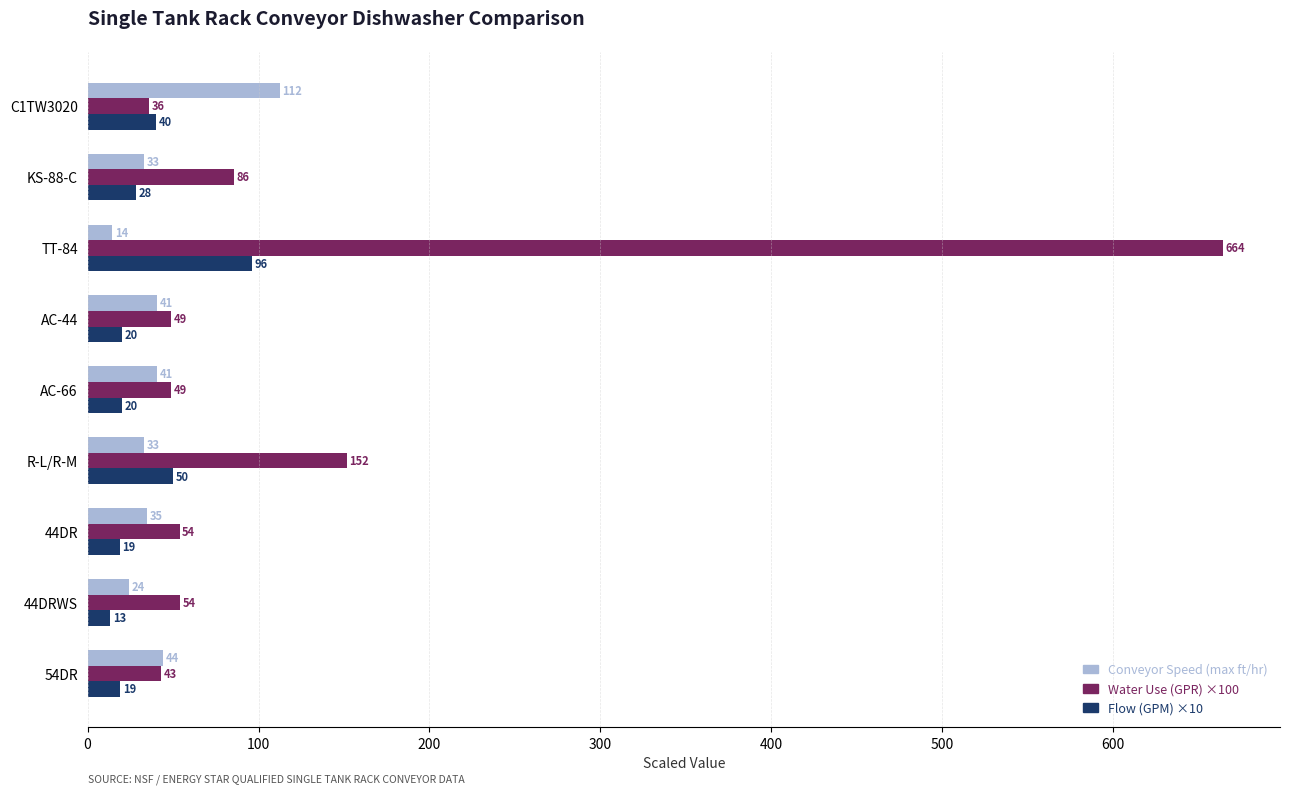

At AC-44, list the series in order from smallest to largest.

Flow (GPM) ×10, Conveyor Speed (max ft/hr), Water Use (GPR) ×100